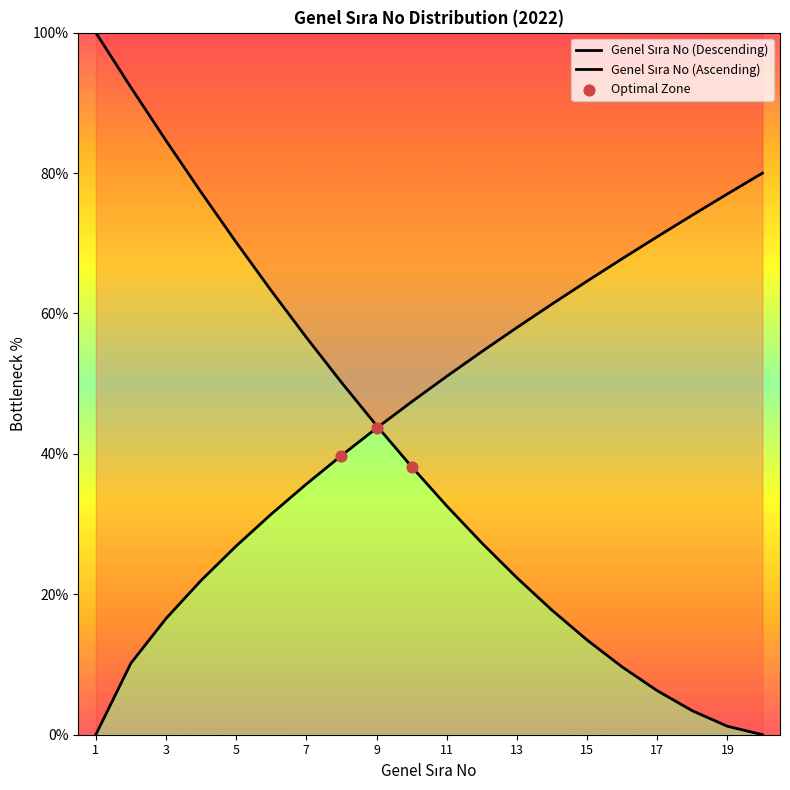

What is the change in value from 8 to 13?

+18.2